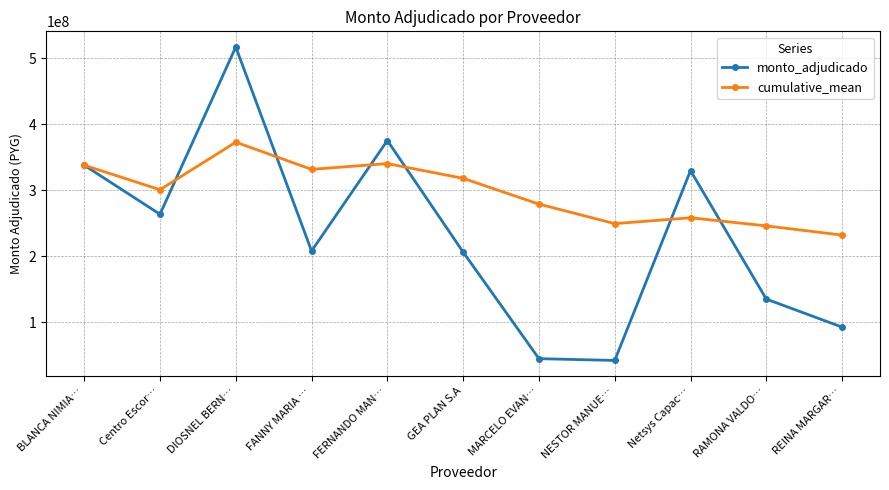

Where is monto_adjudicado nearest to the value 279666000?

Centro Escor…